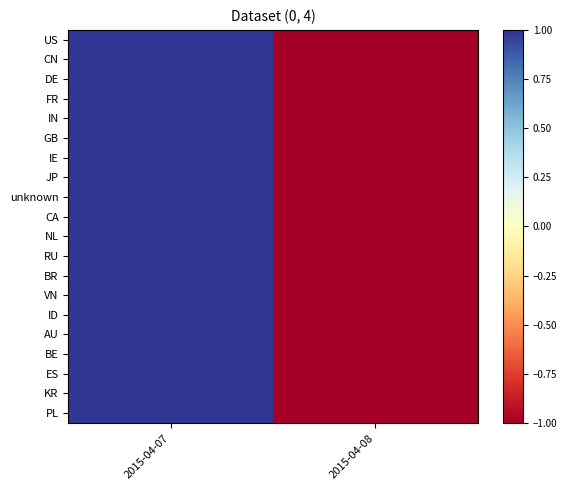

Which has a higher value, 2015-04-07 or 2015-04-08?

2015-04-07